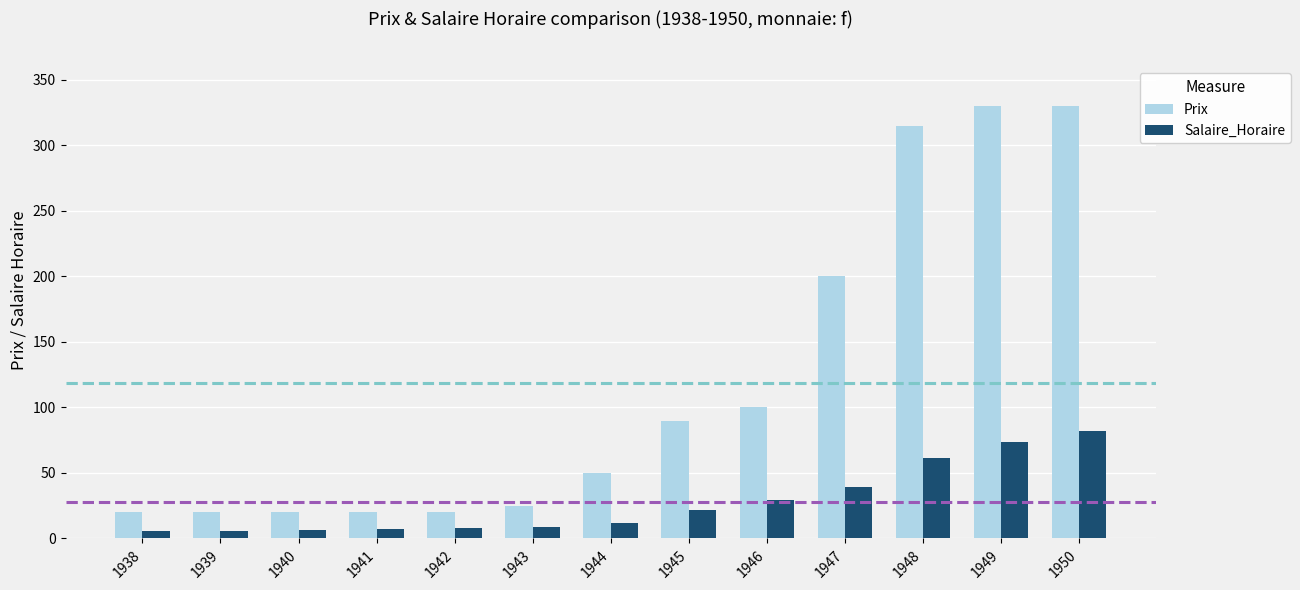

Does the chart contain any negative values?

No